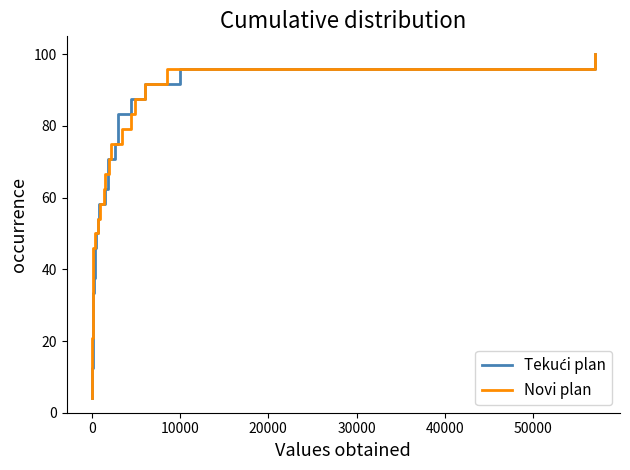

How many values in the Tekući plan series are below 54?

12